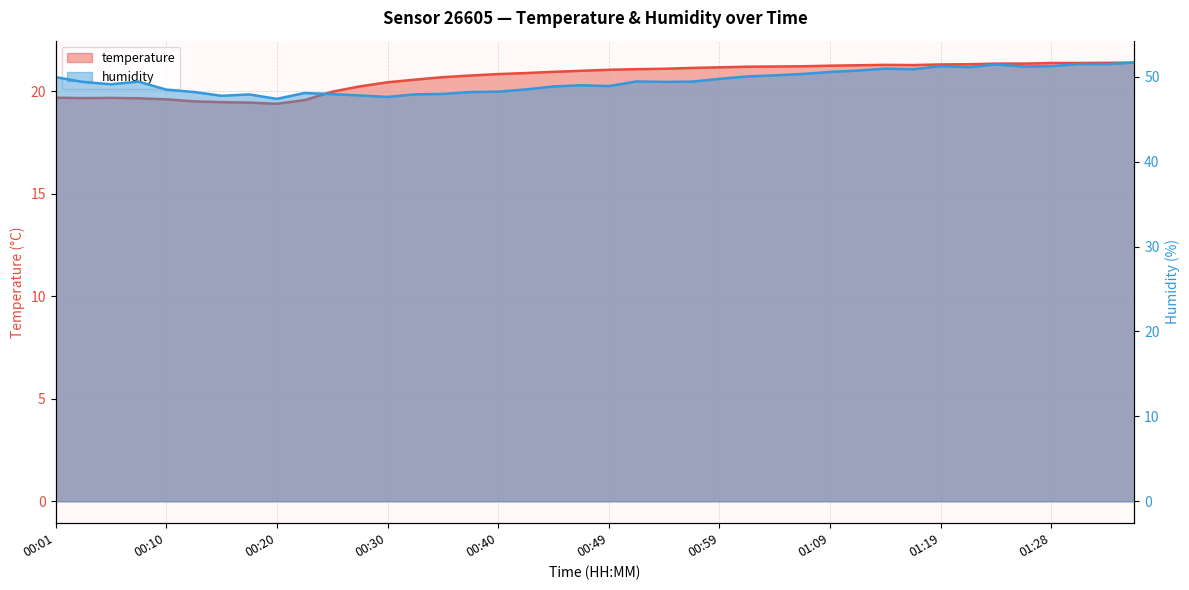

What is the minimum value shown in the chart?

19.4